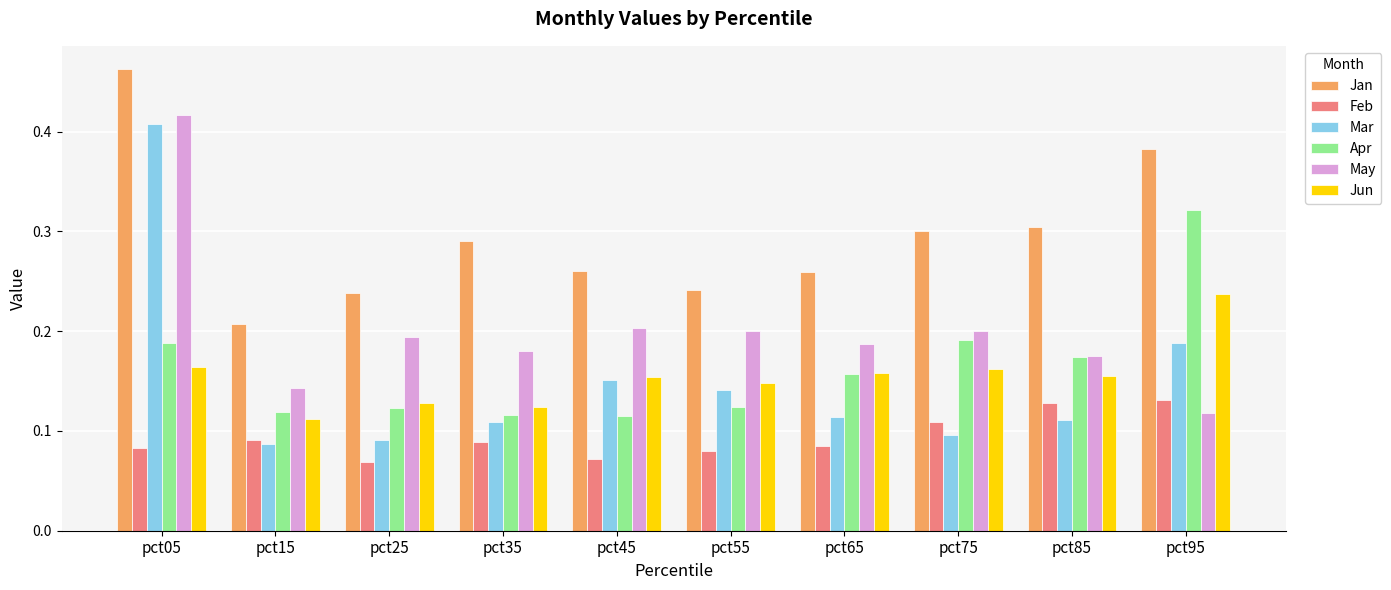

Which category has the highest value in the Jan series?

pct05